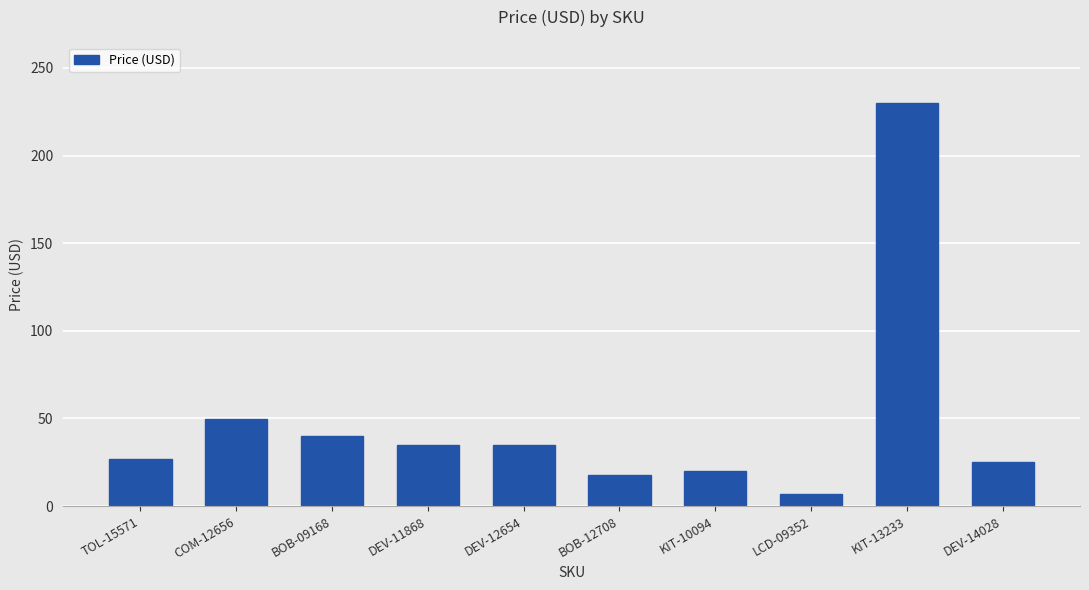

The value at DEV-12654 is 35.0. True or false?

True